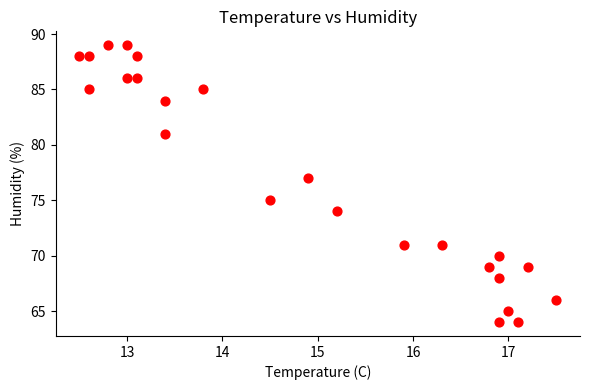

What is the range of Y values (max minus min)?

25